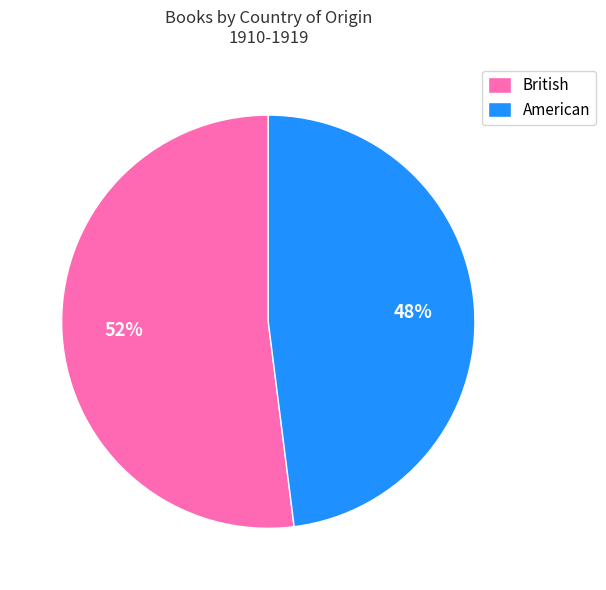

True or false: American accounts for 58% of the total.

False